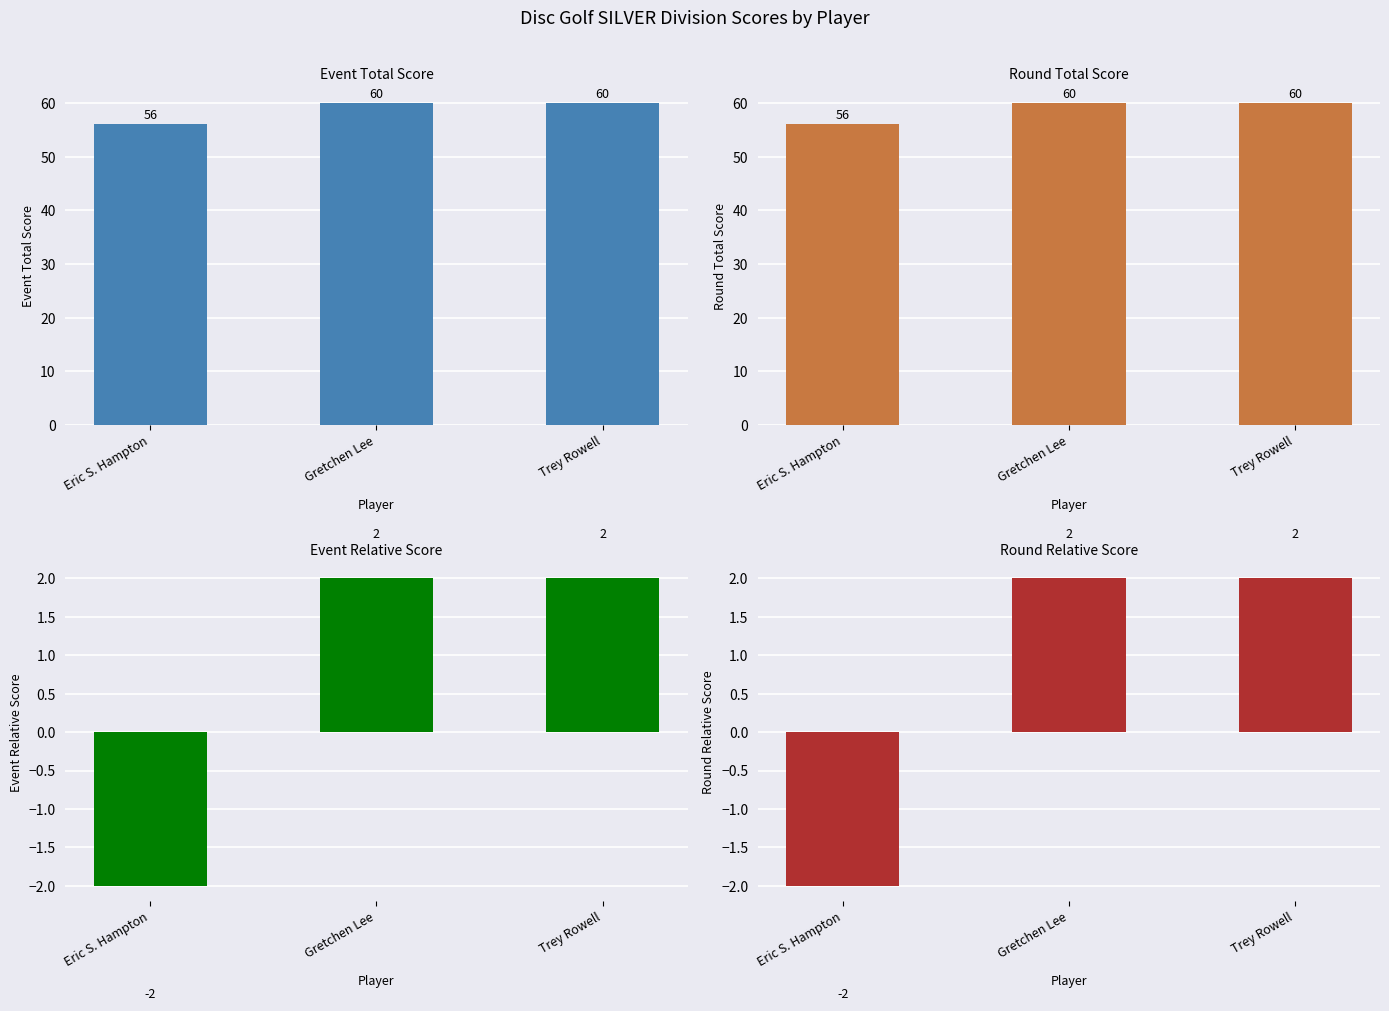

At how many categories does at least one series exceed 22?

3